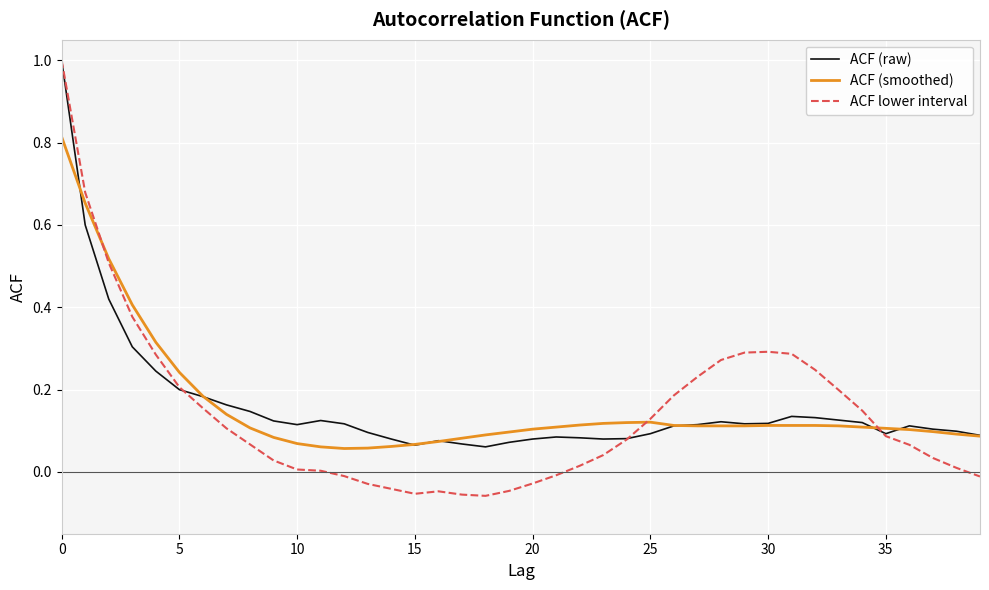

What is the greatest value displayed?

1.0